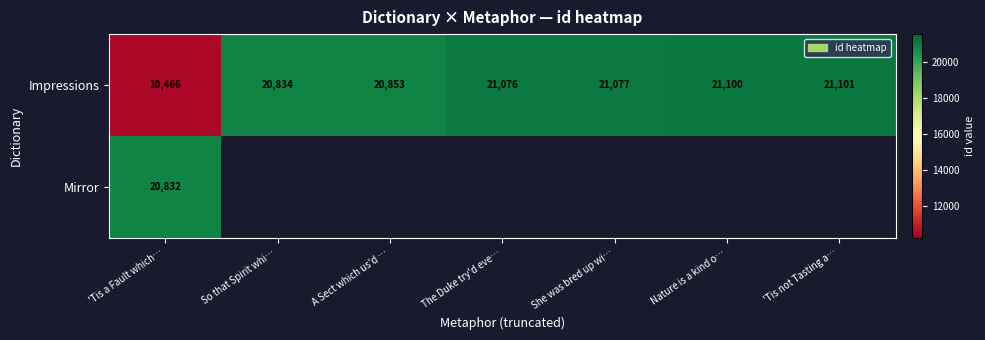

The value of Mirror at 'Tis a Fault which… is 20832. True or false?

True